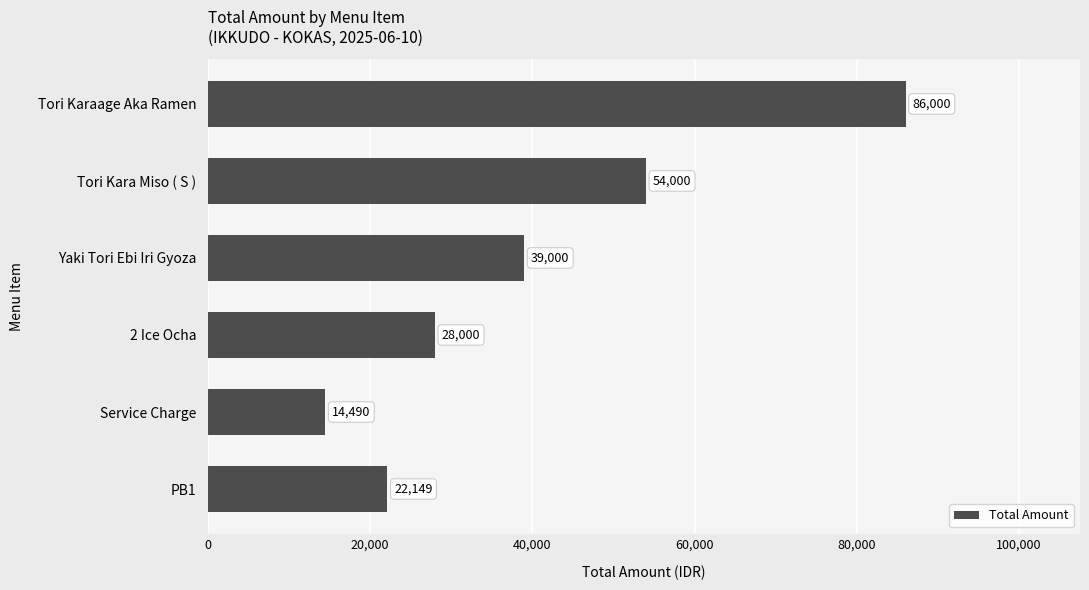

What is the ratio of the value at Yaki Tori Ebi Iri Gyoza to the value at 2 Ice Ocha?

1.4